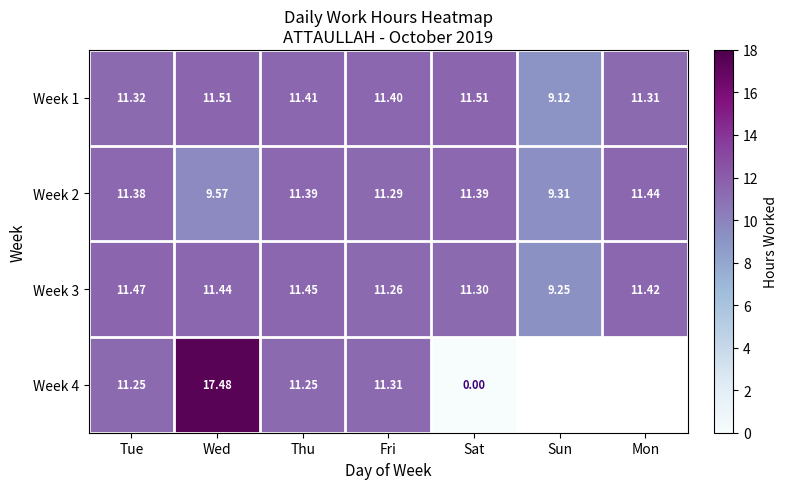

What is the sum of the Week 3 values at Wed and Fri?

22.7